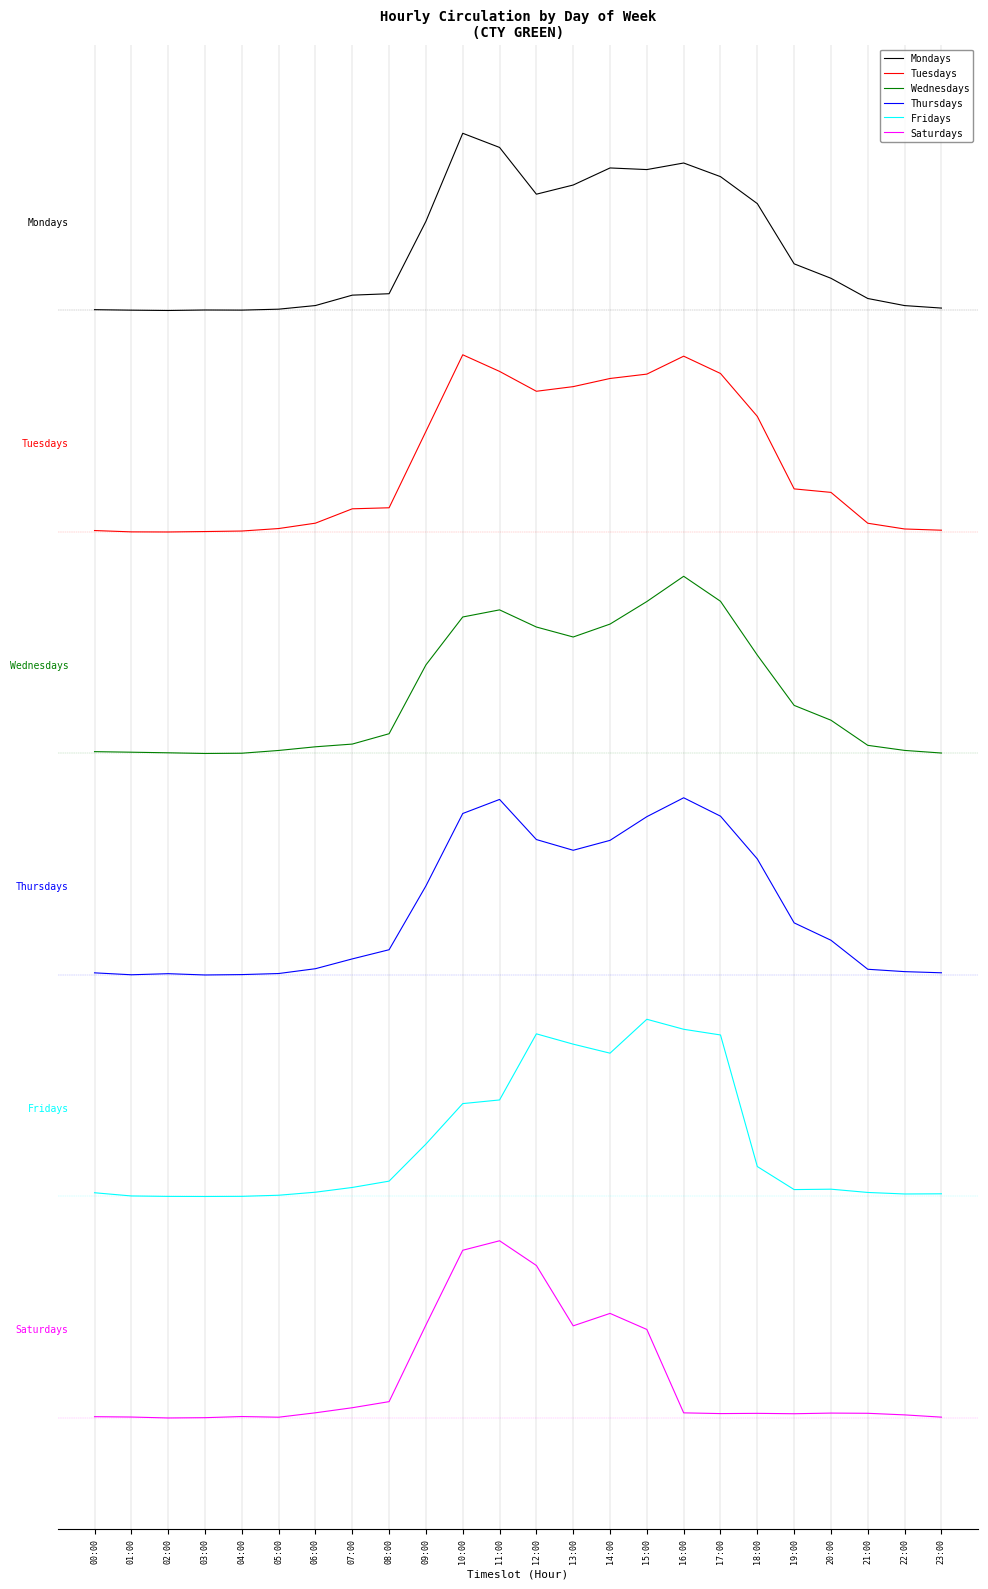

At which label does Mondays first exceed 41162?

09:00